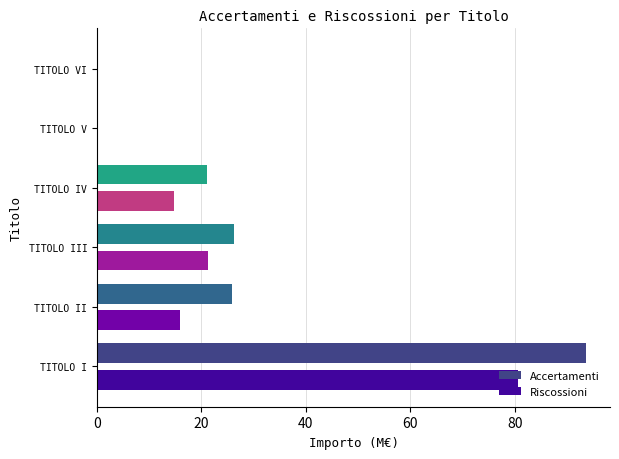

How many values in the Accertamenti series exceed 25933569?

3